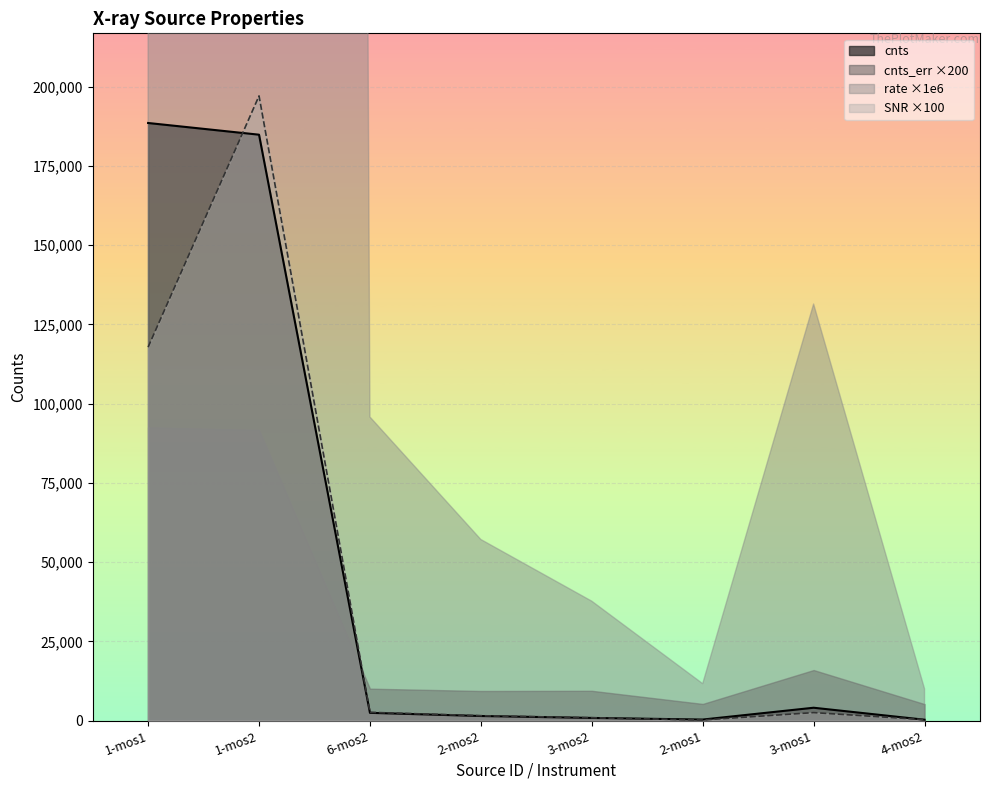

Where do cnts and SNR first cross each other?

1-mos1 and 1-mos2